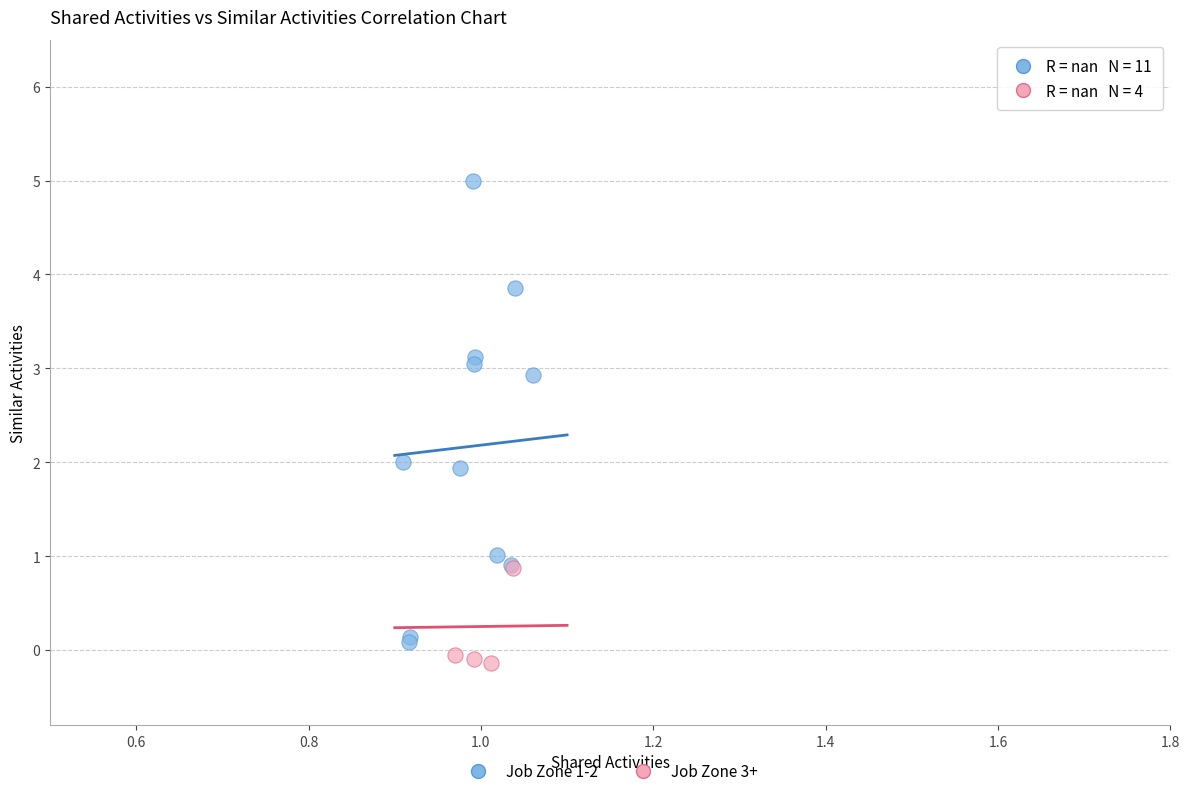

Which series reaches the maximum Y coordinate?

Job Zone 1-2